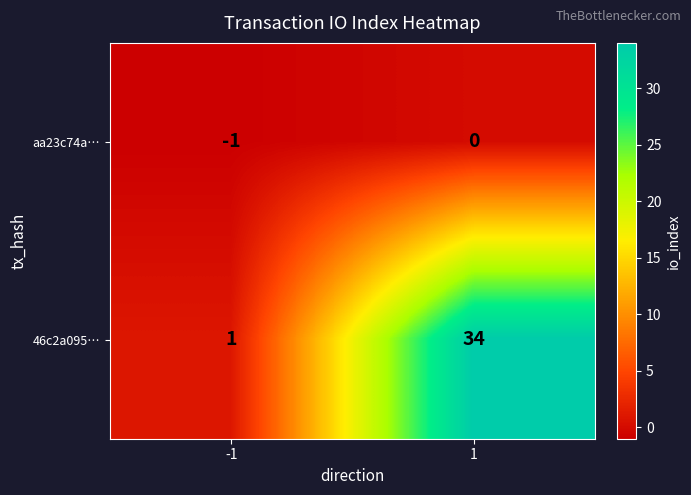

The aa23c74a… series shows -1 at -1. True or false?

True